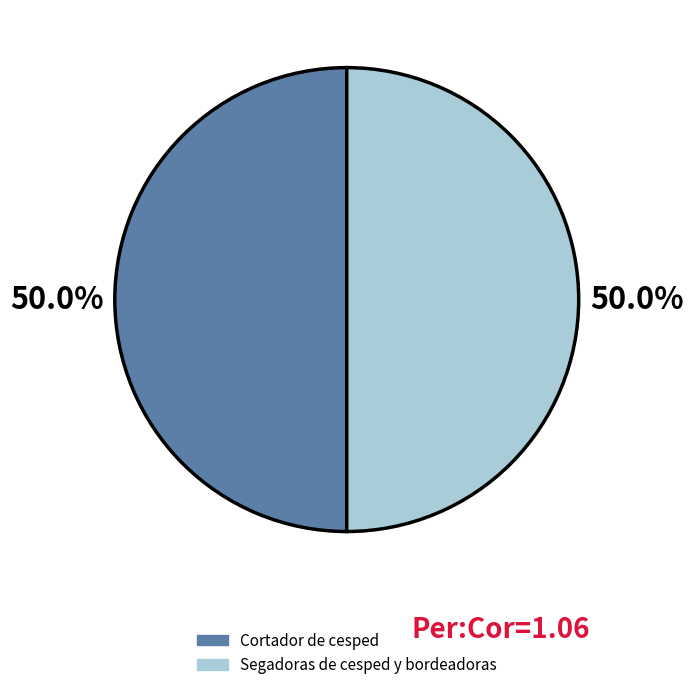

What percentage is NOT represented by Segadoras de cesped y bordeadoras?

50.0%